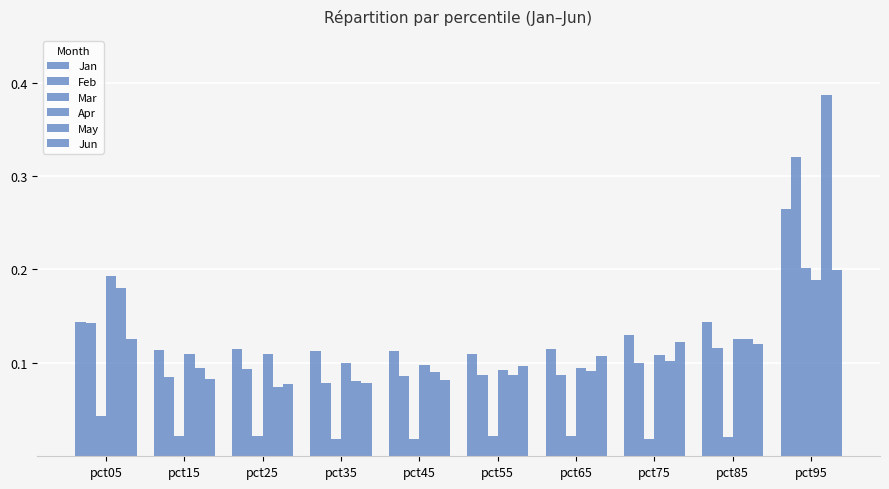

Which has a higher value, pct25 or pct75?

pct75